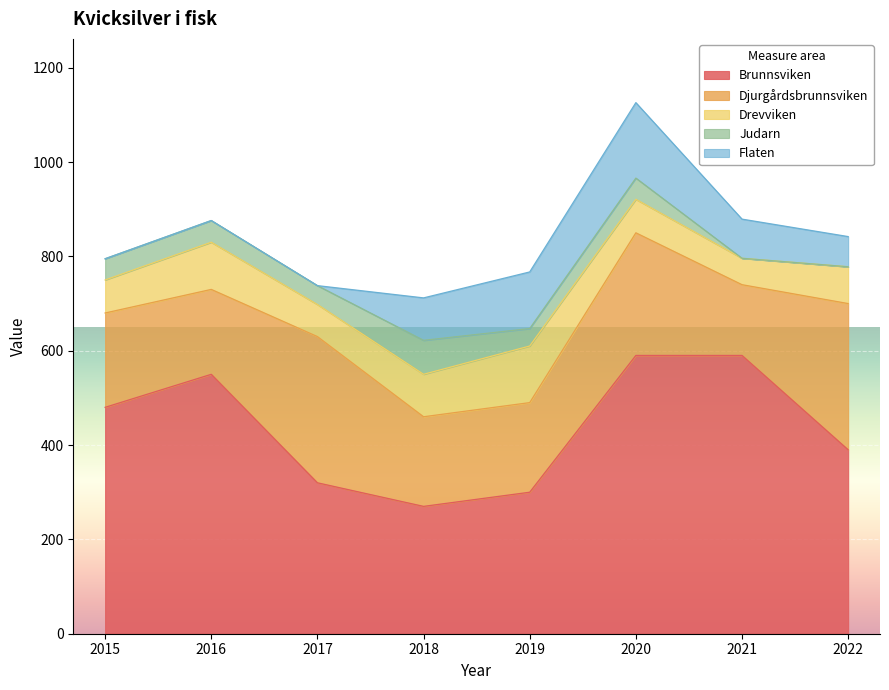

True or false: Judarn and Djurgårdsbrunnsviken intersect in this chart.

False